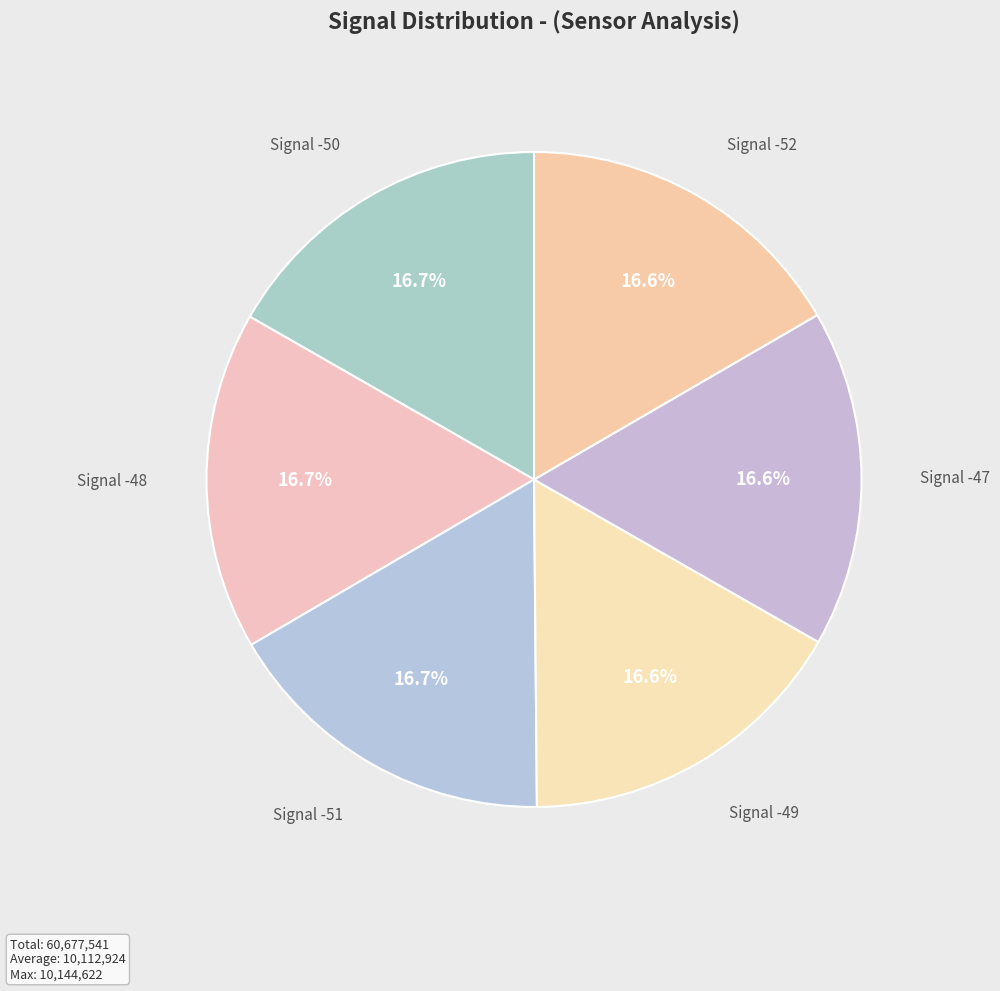

How many segments does this pie chart have?

6